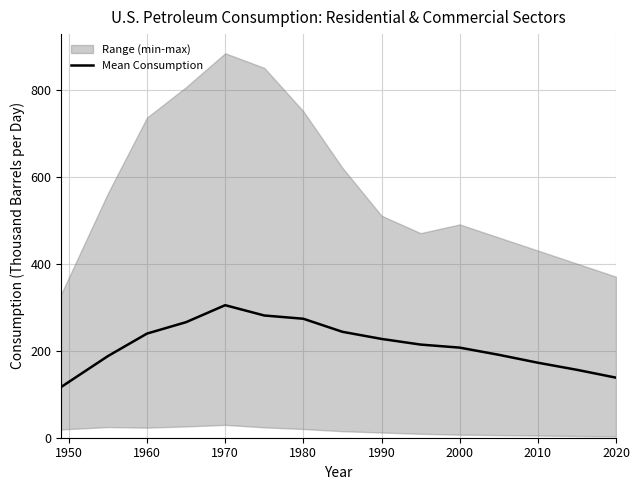

Is this an area chart (filled region under the line)?

No